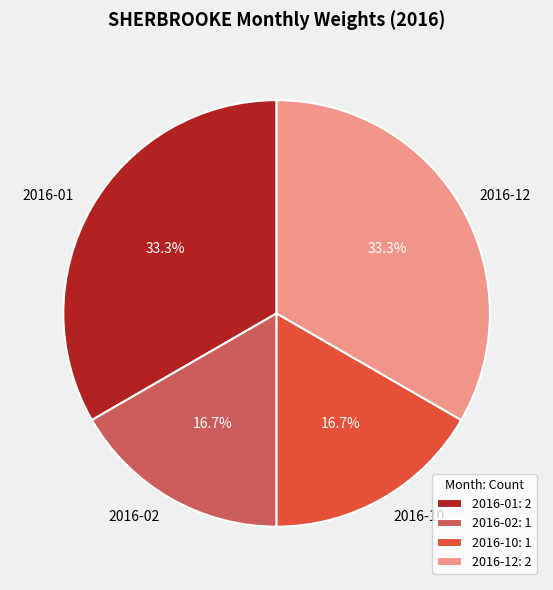

Does any single category account for the majority?

No